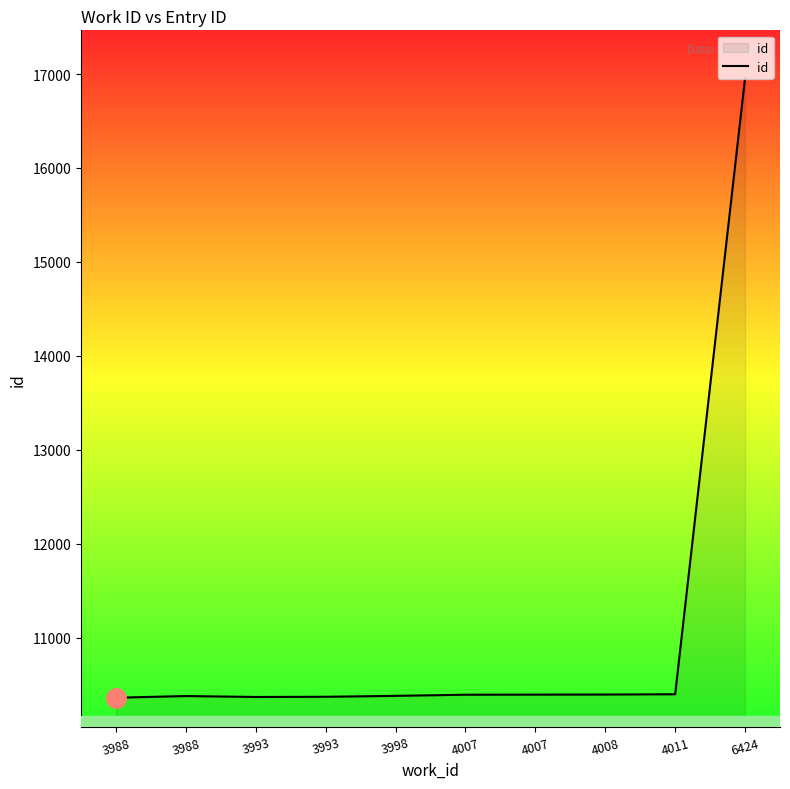

How many points are higher than both their immediate neighbors (excluding endpoints)?

1